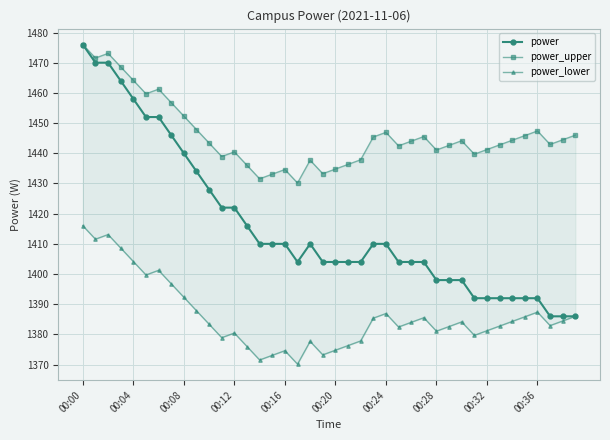

List the series in order of their peak value, lowest first.

power_lower, power, power_upper